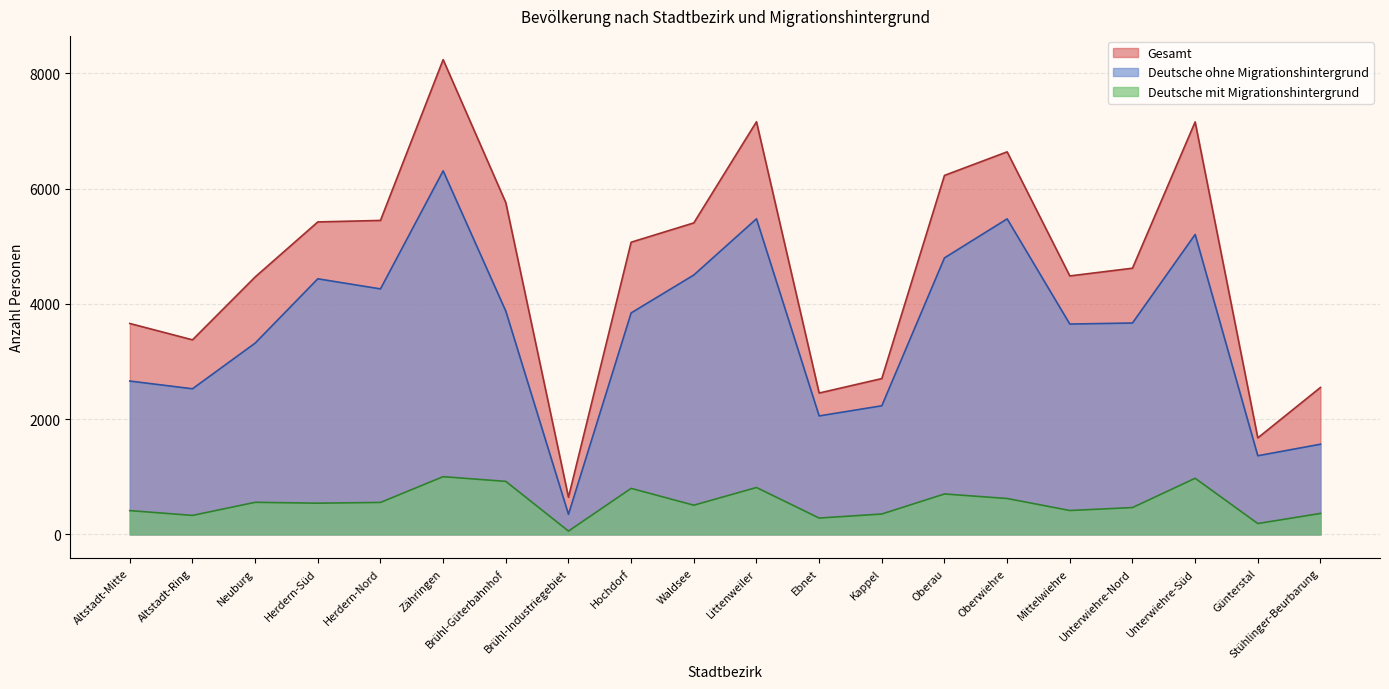

True or false: Deutsche ohne Migrationshintergrund and Gesamt intersect in this chart.

False